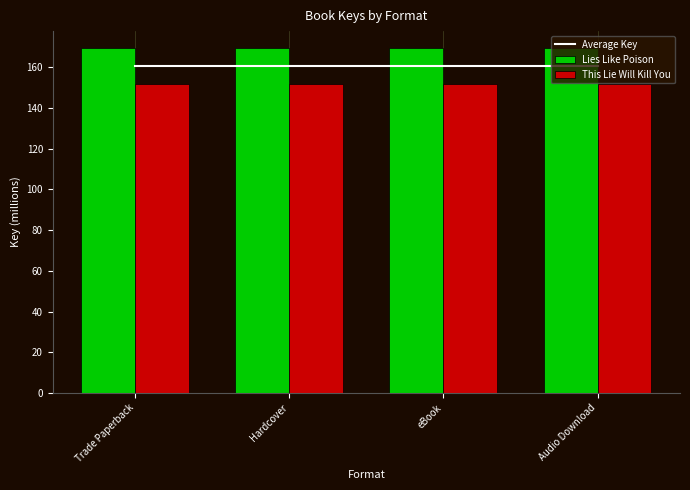

Which category has the lowest value in the Lies Like Poison series?

Trade Paperback